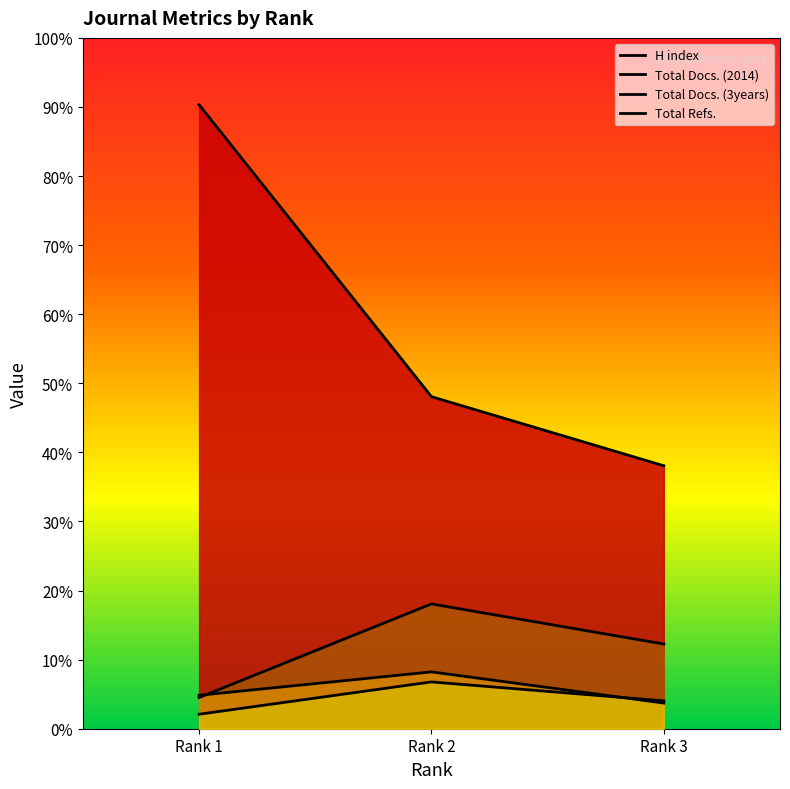

Which has a higher value, Rank 3 or Rank 2?

Rank 2